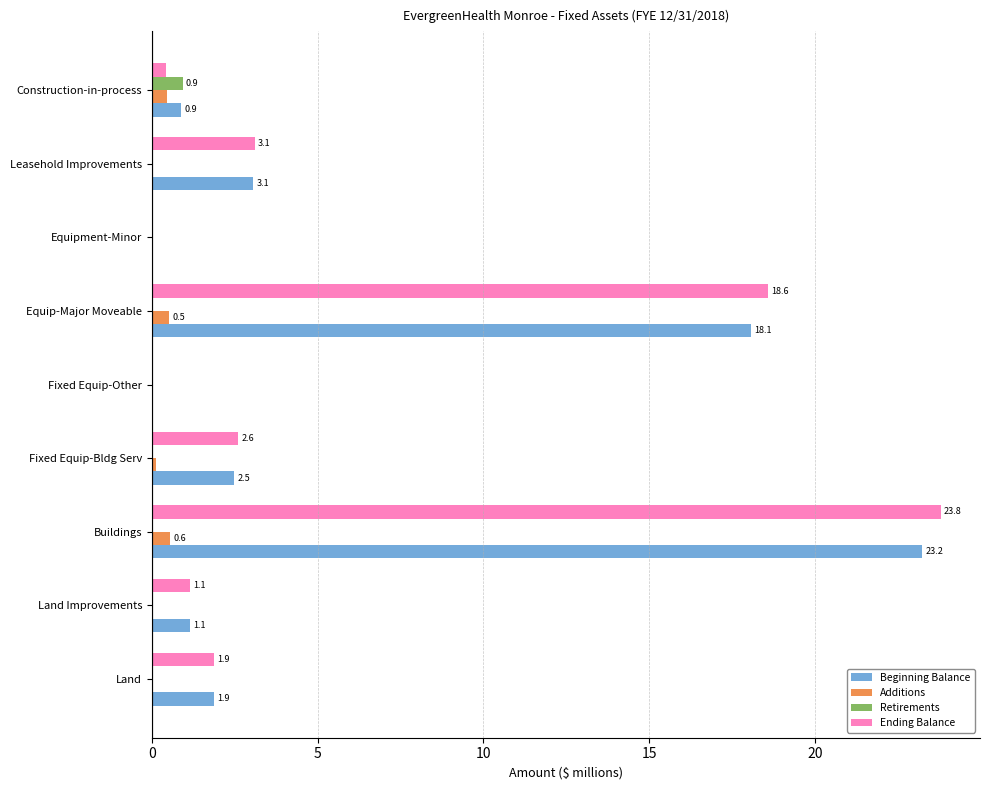

What is the greatest value displayed?

23.8